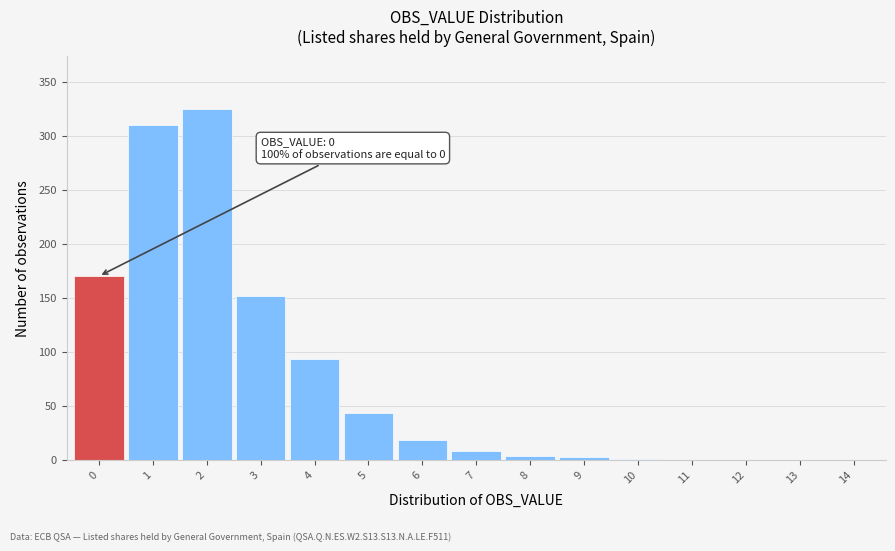

What is the sum of all values?

1125